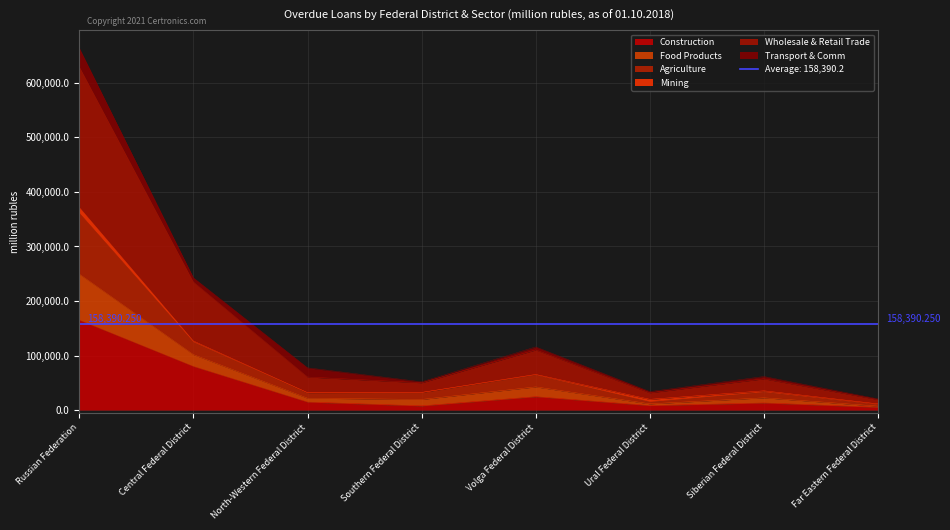

Rank the categories by Food Products value from lowest to highest.

Far Eastern Federal District, Ural Federal District, North-Western Federal District, Southern Federal District, Siberian Federal District, Volga Federal District, Central Federal District, Russian Federation